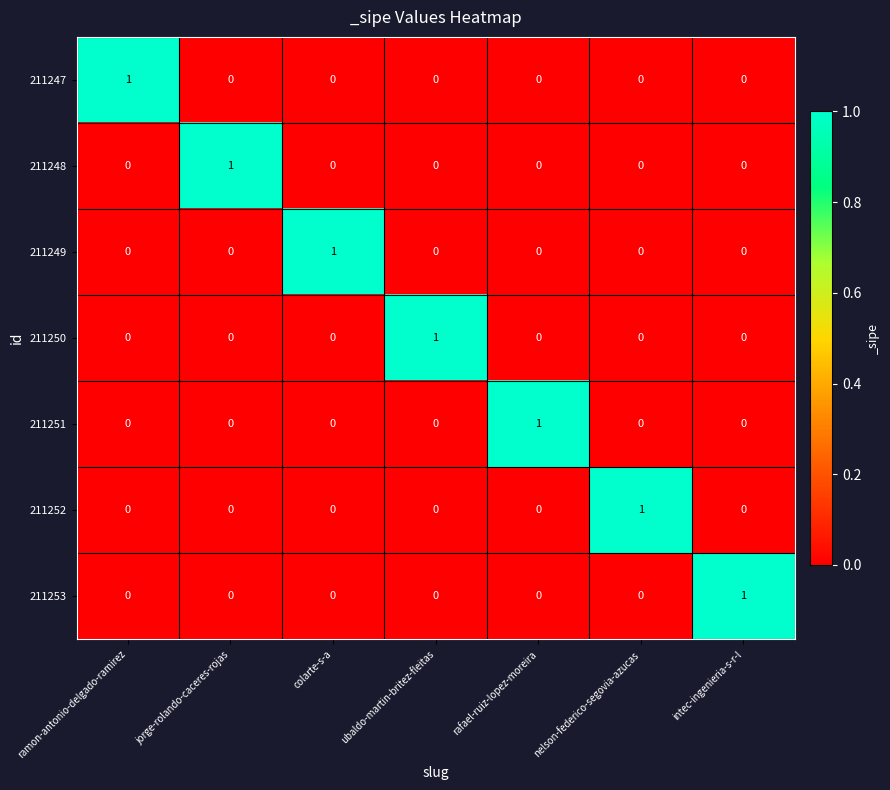

True or false: 211252 has a value of 0 at ubaldo-martin-britez-fleitas.

True